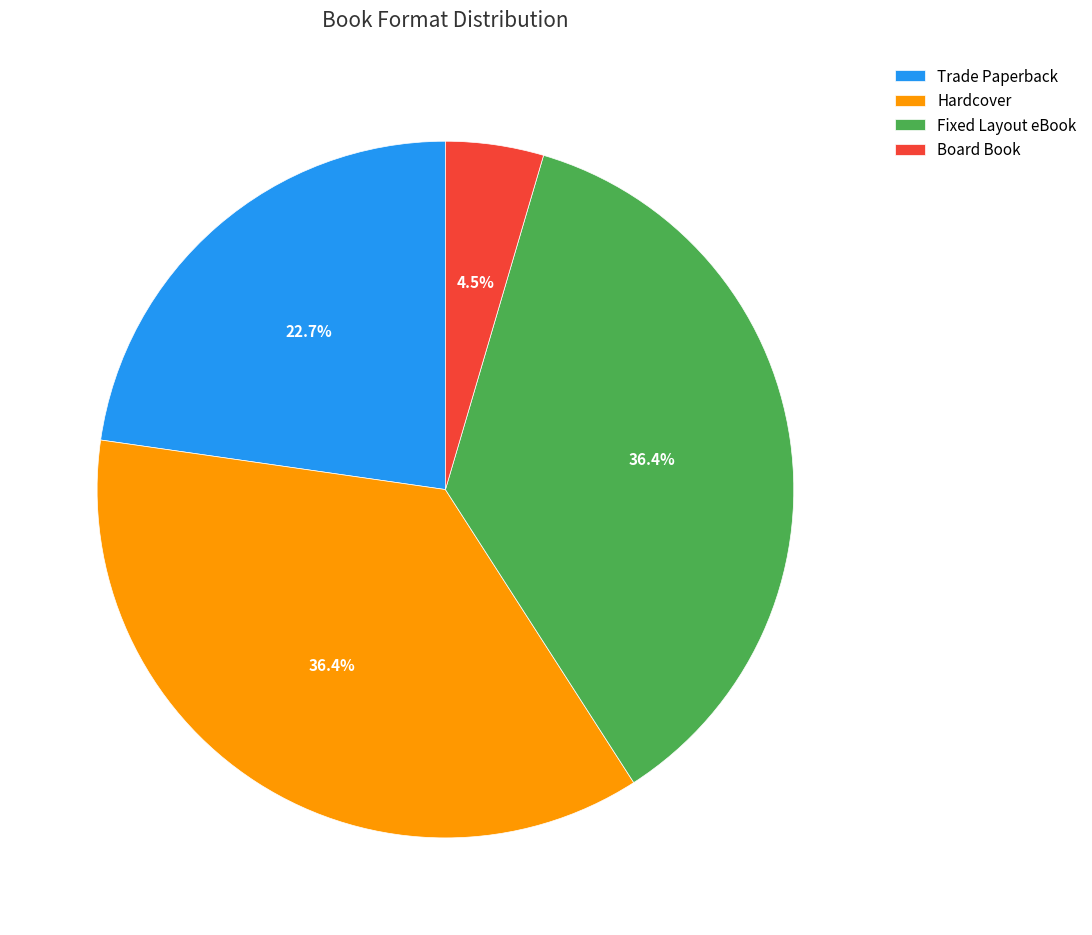

True or false: Trade Paperback accounts for 23% of the total.

True